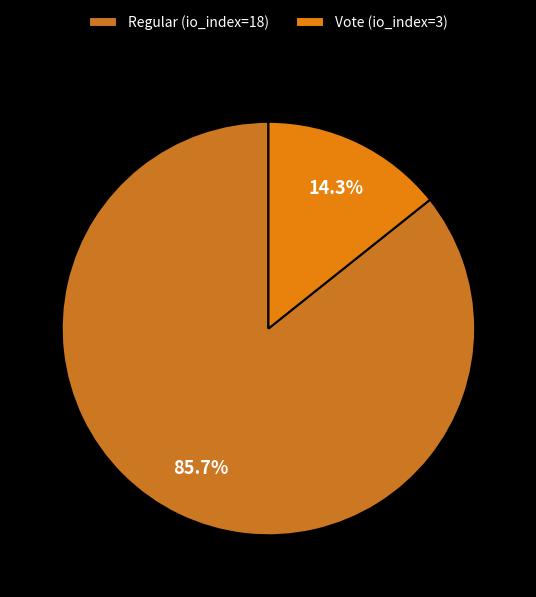

Approximately how many times larger is the value at Vote (io_index=3) compared to Regular (io_index=18)?

0.2